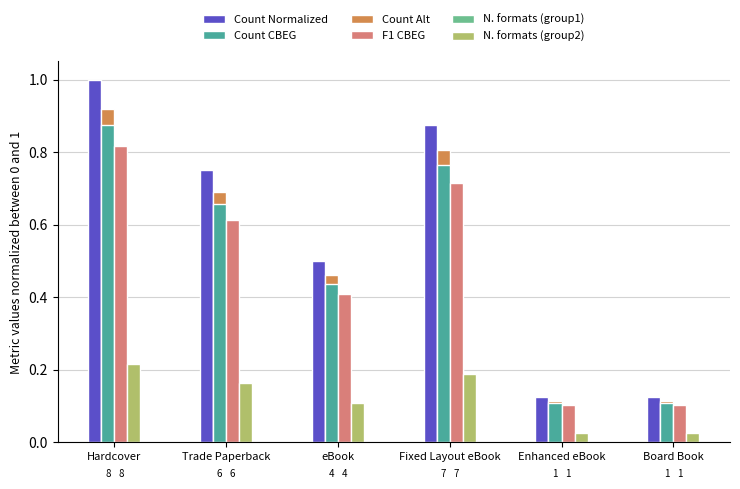

Between eBook and Board Book, which series saw the biggest shift?

Count Normalized